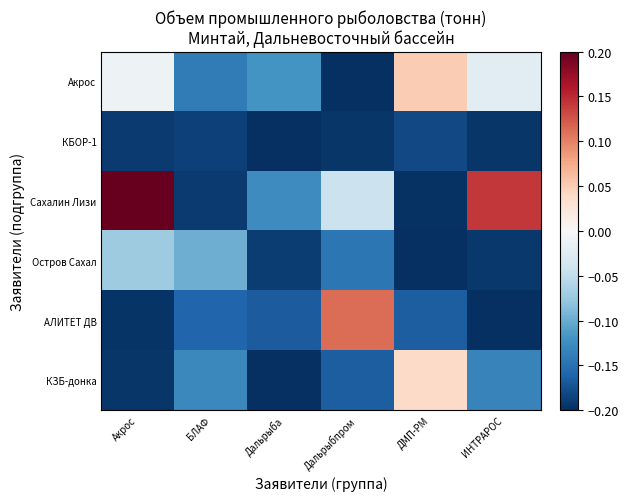

Reading left to right, list all the values displayed in this chart.

Акрос: Акрос=-0.0	БЛАФ=-0.1	Дальрыба=-0.1	Дальрыбпром=-0.2	ДМП-РМ=0.1	ИНТРАРОС=-0.0
КБОР-1: Акрос=-0.2	БЛАФ=-0.2	Дальрыба=-0.2	Дальрыбпром=-0.2	ДМП-РМ=-0.2	ИНТРАРОС=-0.2
Сахалин Лизи: Акрос=0.2	БЛАФ=-0.2	Дальрыба=-0.1	Дальрыбпром=-0.0	ДМП-РМ=-0.2	ИНТРАРОС=0.1
Остров Сахал: Акрос=-0.1	БЛАФ=-0.1	Дальрыба=-0.2	Дальрыбпром=-0.1	ДМП-РМ=-0.2	ИНТРАРОС=-0.2
АЛИТЕТ ДВ: Акрос=-0.2	БЛАФ=-0.2	Дальрыба=-0.2	Дальрыбпром=0.1	ДМП-РМ=-0.2	ИНТРАРОС=-0.2
КЗБ-донка: Акрос=-0.2	БЛАФ=-0.1	Дальрыба=-0.2	Дальрыбпром=-0.2	ДМП-РМ=0.0	ИНТРАРОС=-0.1